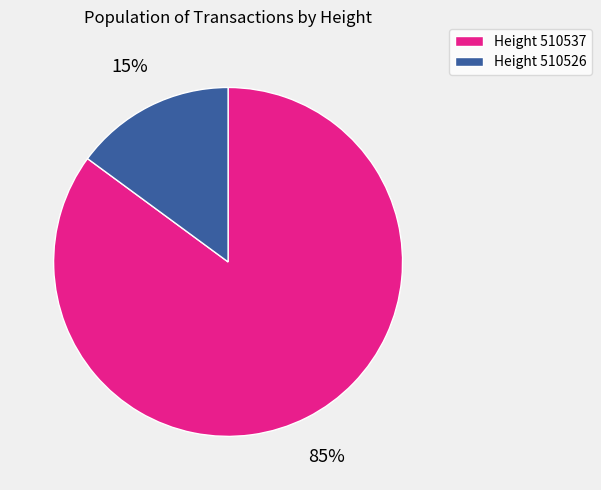

To the nearest percent, what is the difference between the largest and smallest slice percentages?

70%